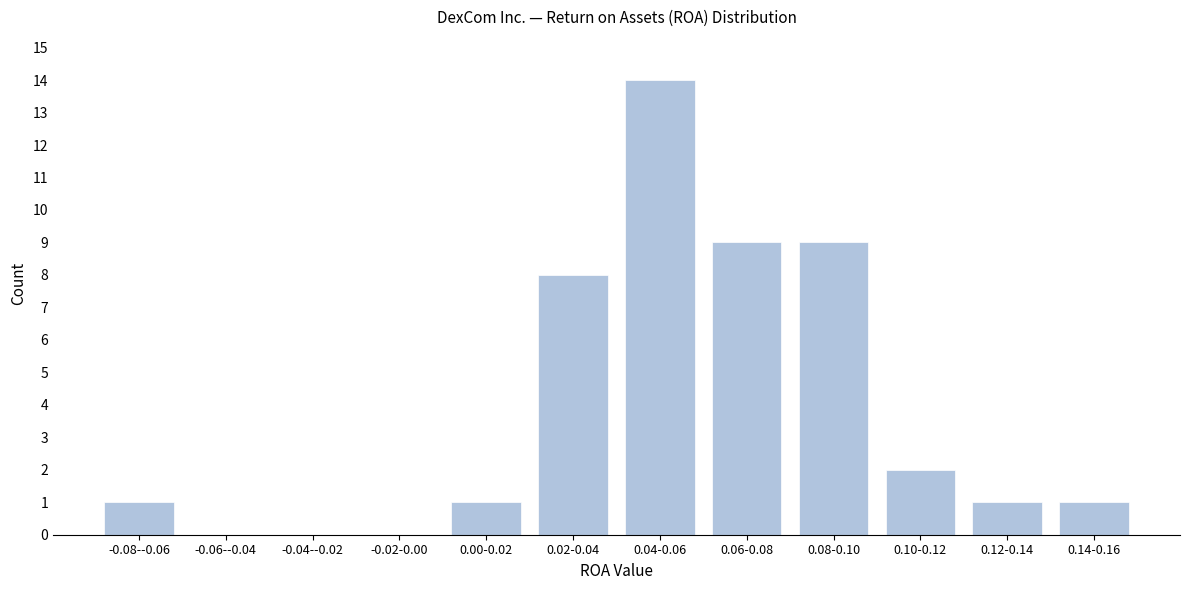

Reading left to right, transcribe all the data shown in this chart.

-0.08--0.06=1	-0.06--0.04=0	-0.04--0.02=0	-0.02-0.00=0	0.00-0.02=1	0.02-0.04=8	0.04-0.06=14	0.06-0.08=9	0.08-0.10=9	0.10-0.12=2	0.12-0.14=1	0.14-0.16=1